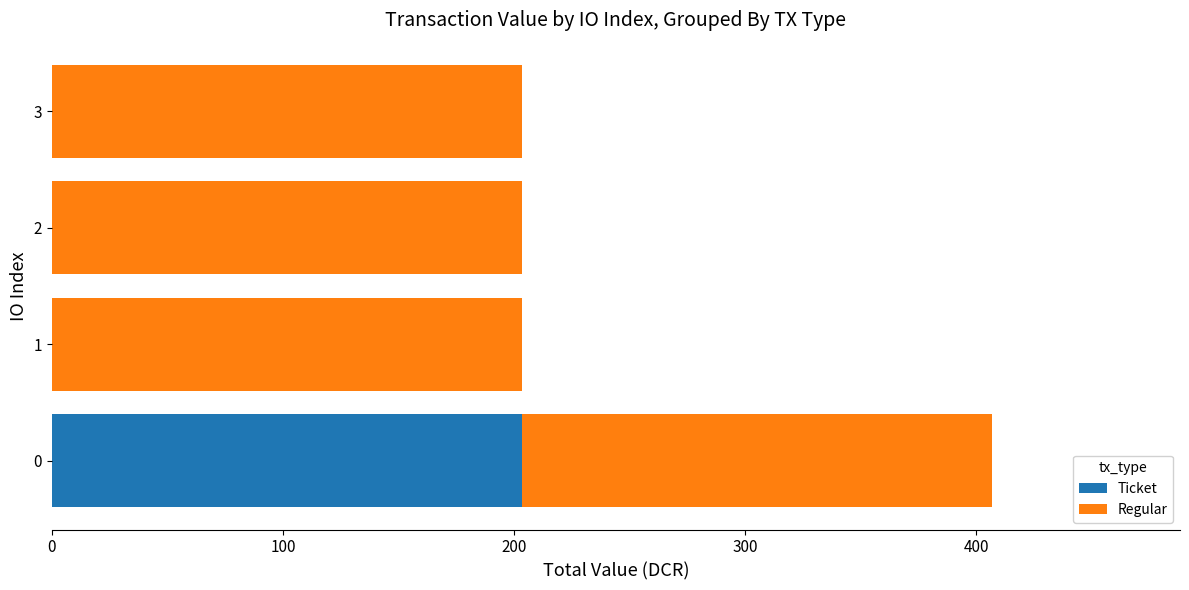

What is the total value across all series at 0?

406.8